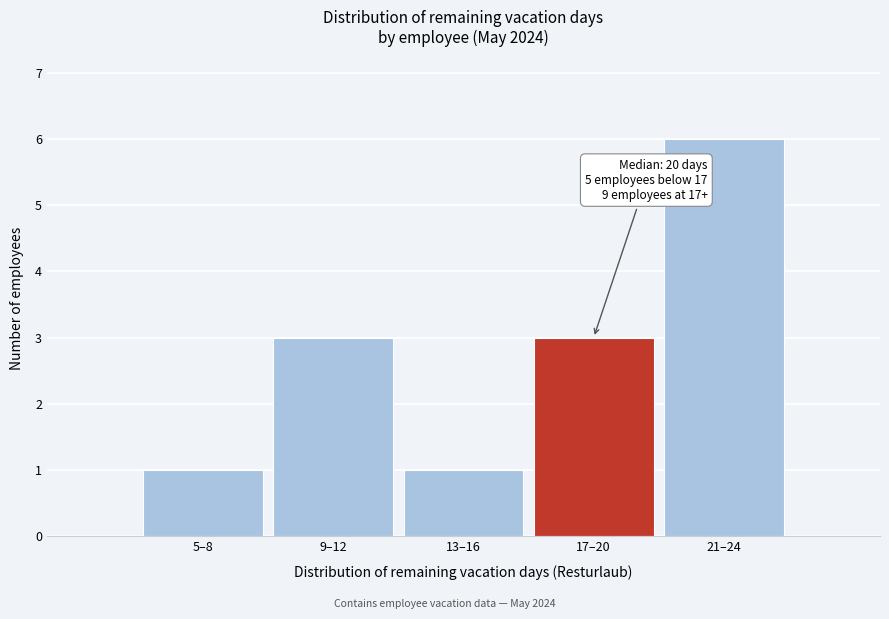

Reading left to right, what are all the values shown in this chart?

1	3	1	3	6